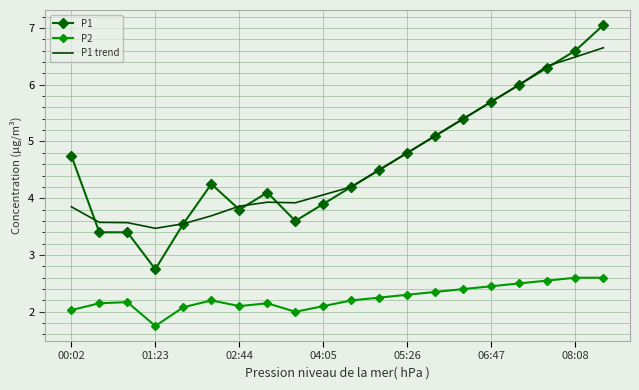

List the series in order of their peak value, highest first.

P1, P1 trend, P2